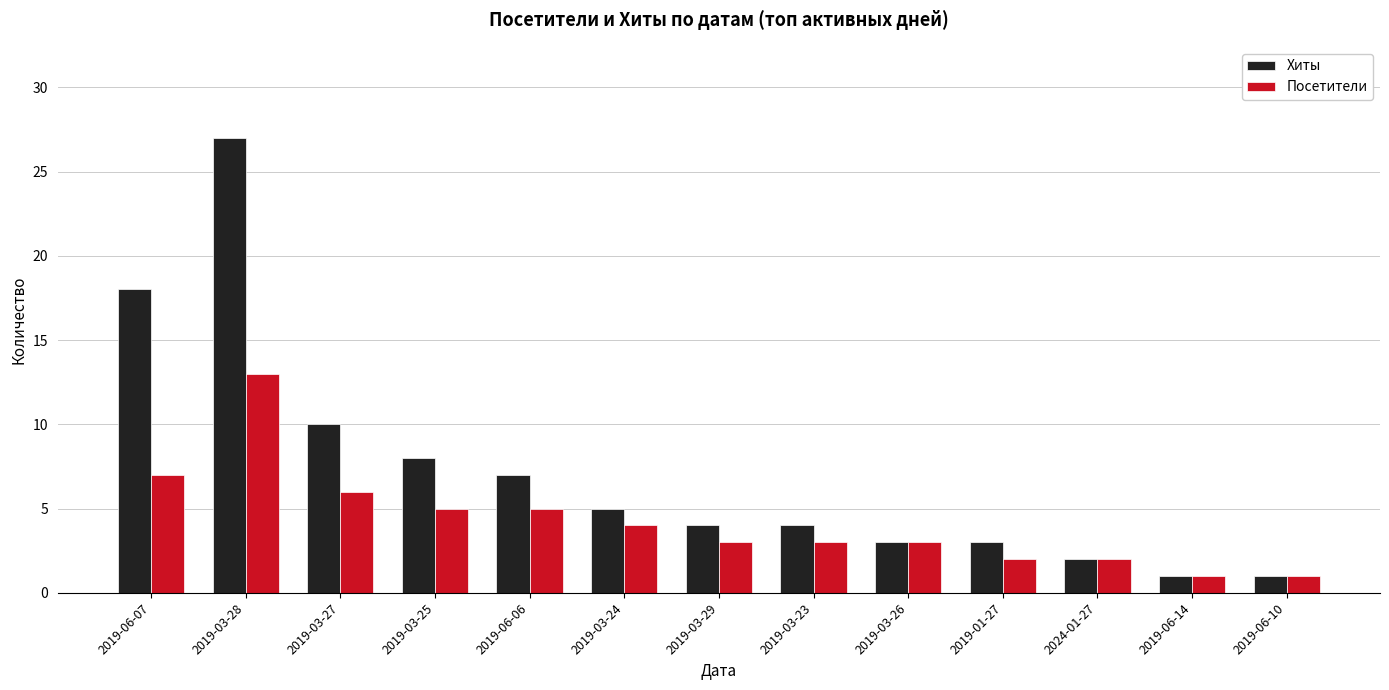

Is it true that Хиты equals 3 at 2019-06-06?

False